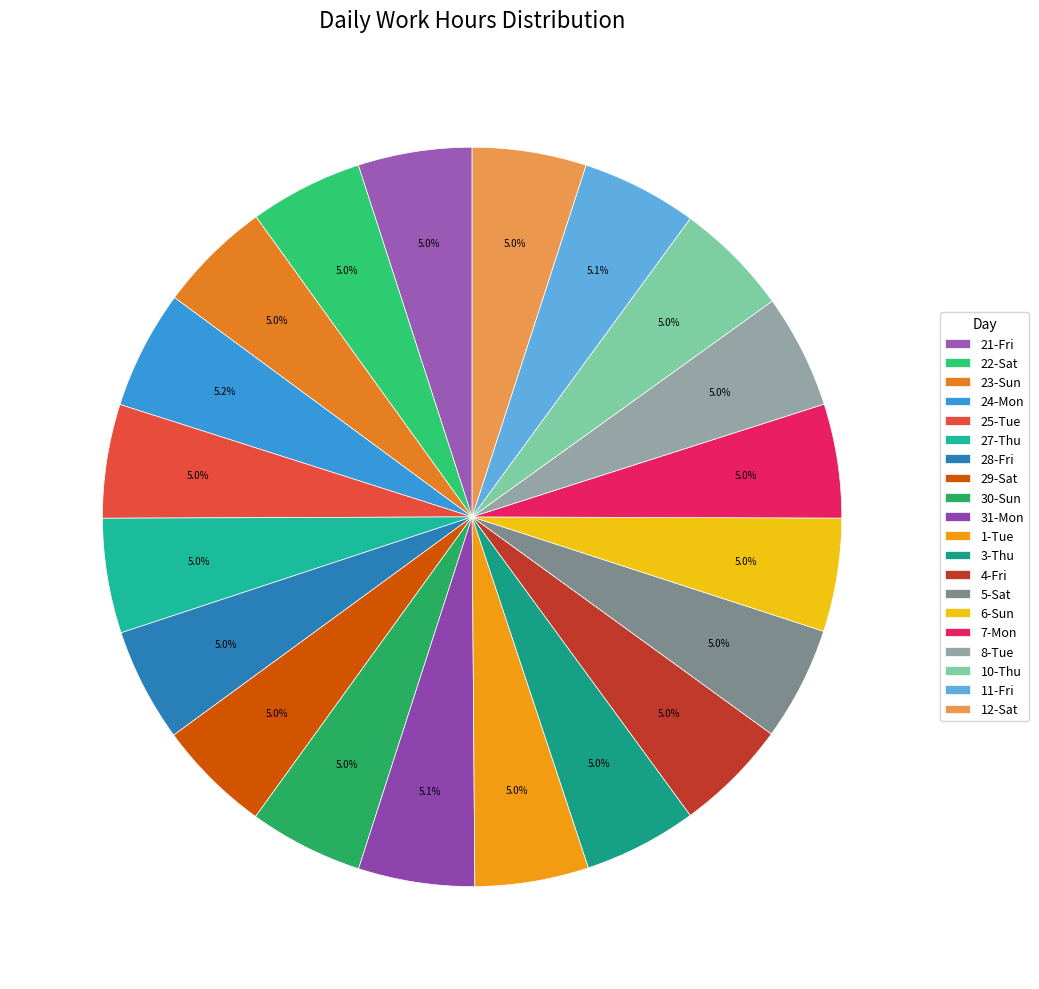

Count the number of slices in the pie.

20